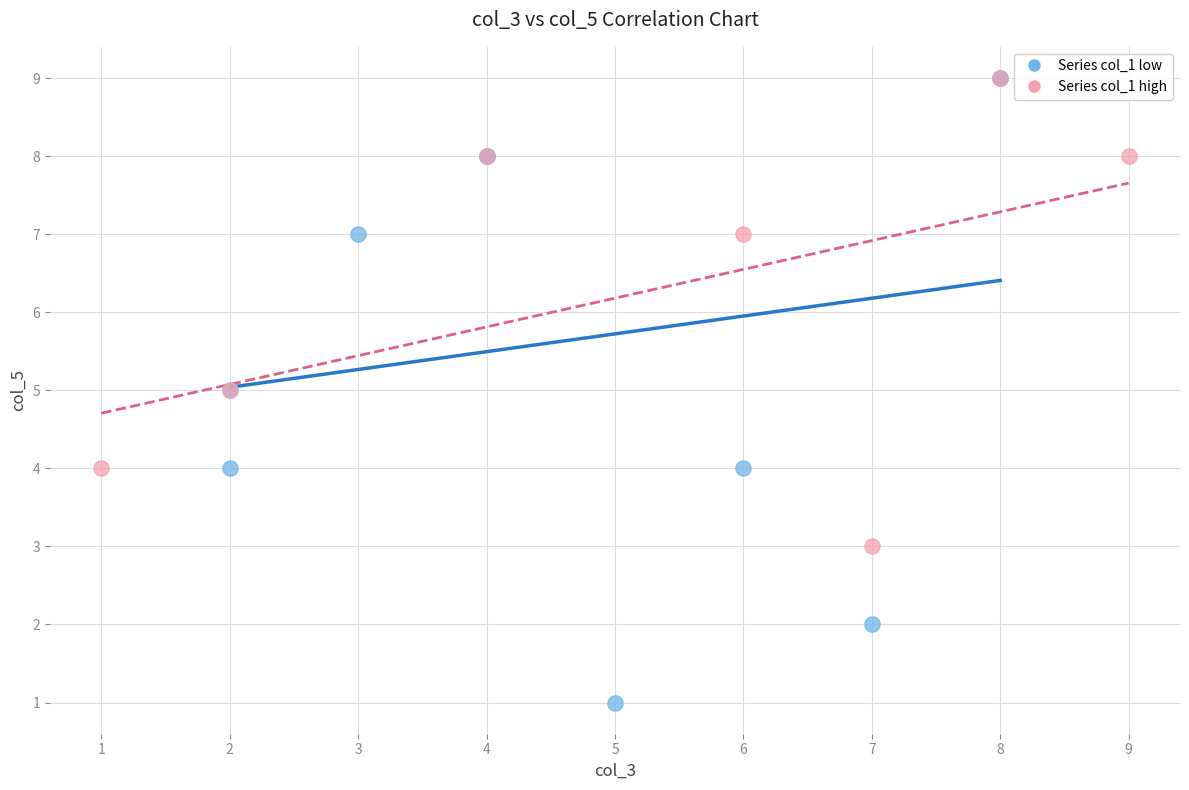

Which series has the widest spread of Y values?

Series col_1 low